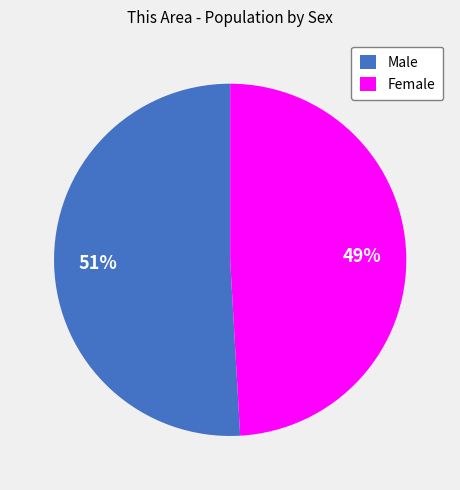

Which category accounts for the majority?

Male